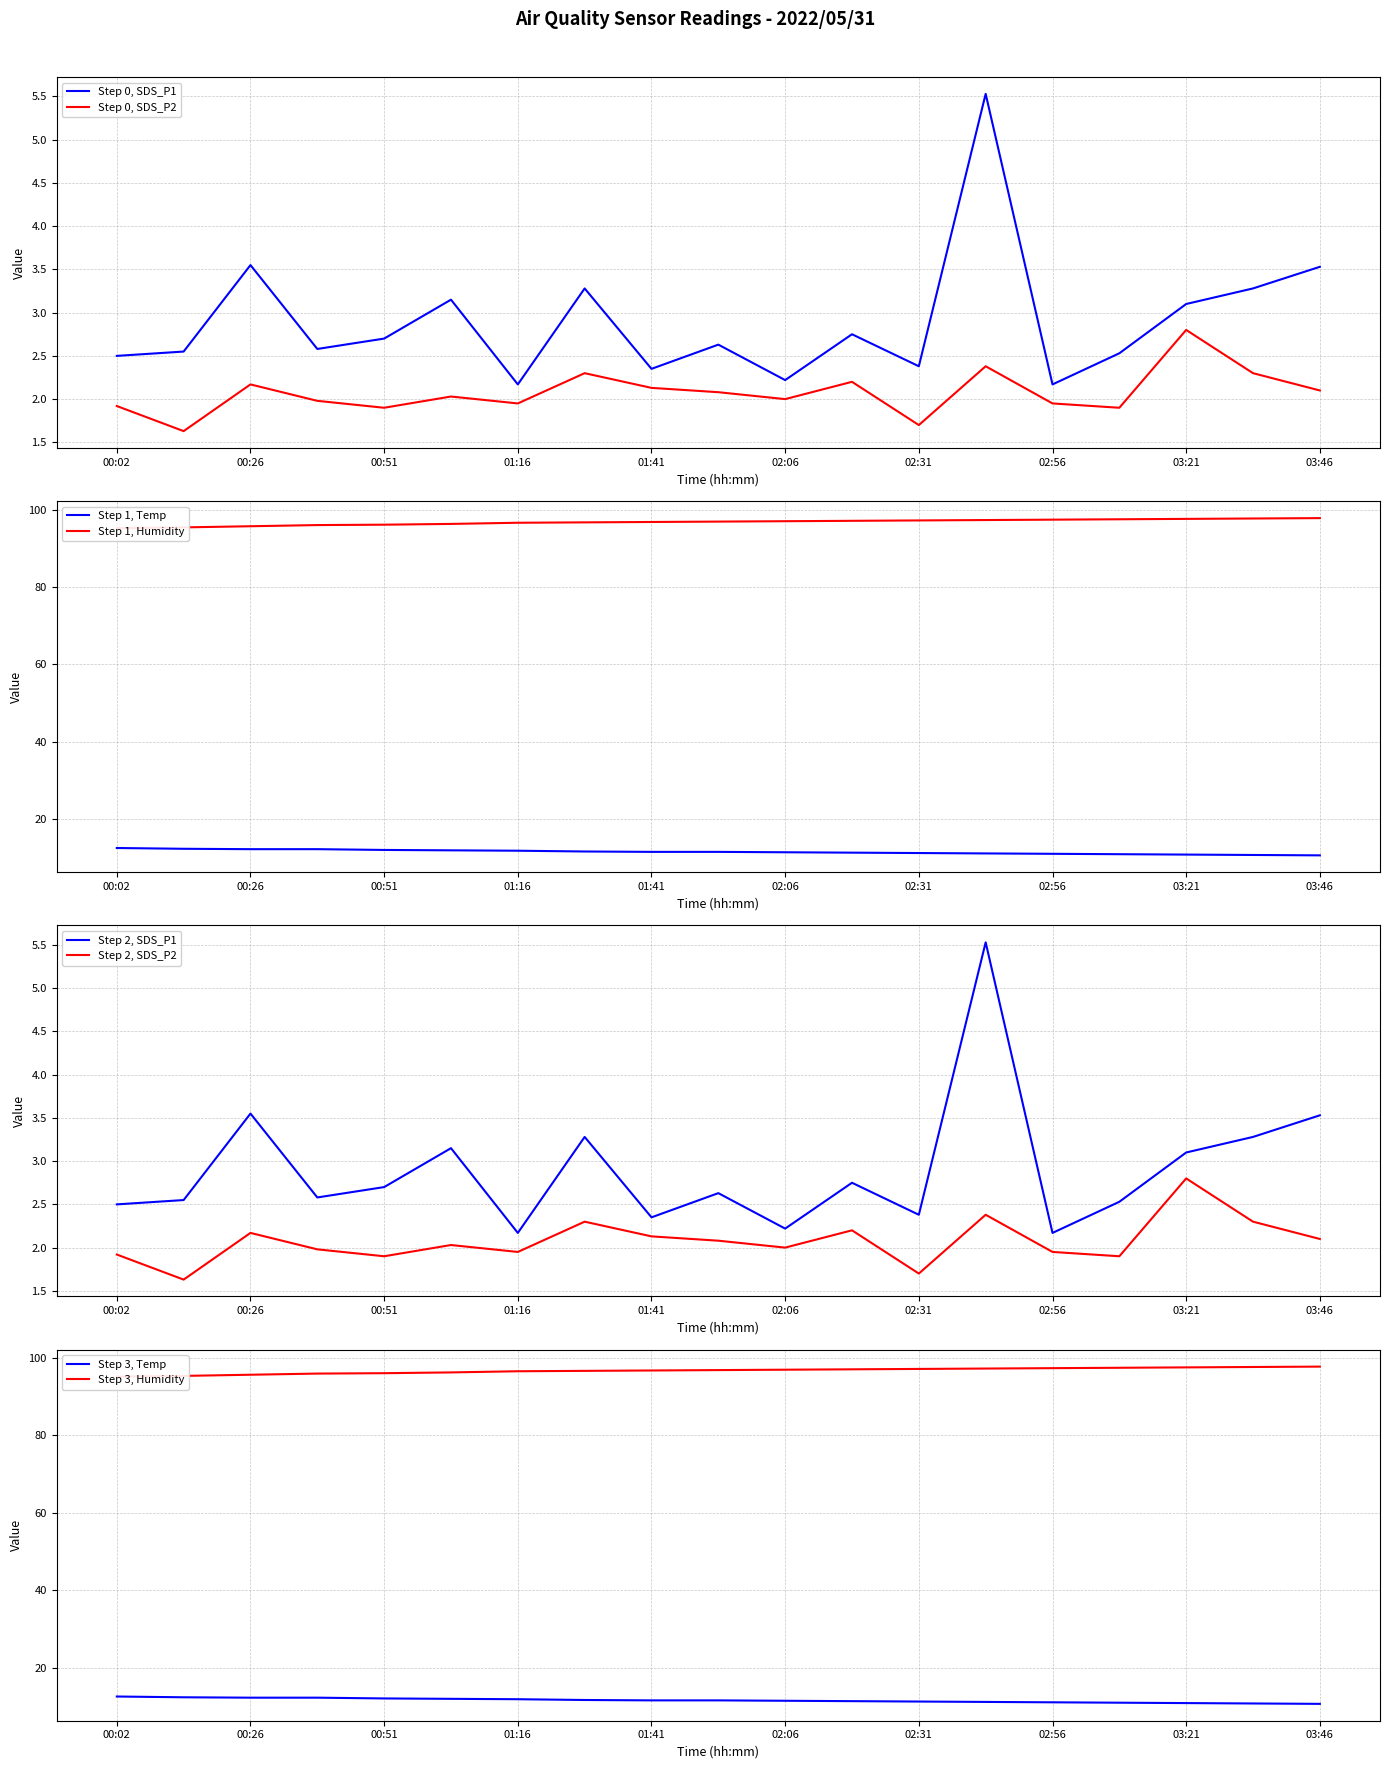

At 01:16, list the series in order from smallest to largest.

SDS_P2, SDS_P1, Temp, Humidity